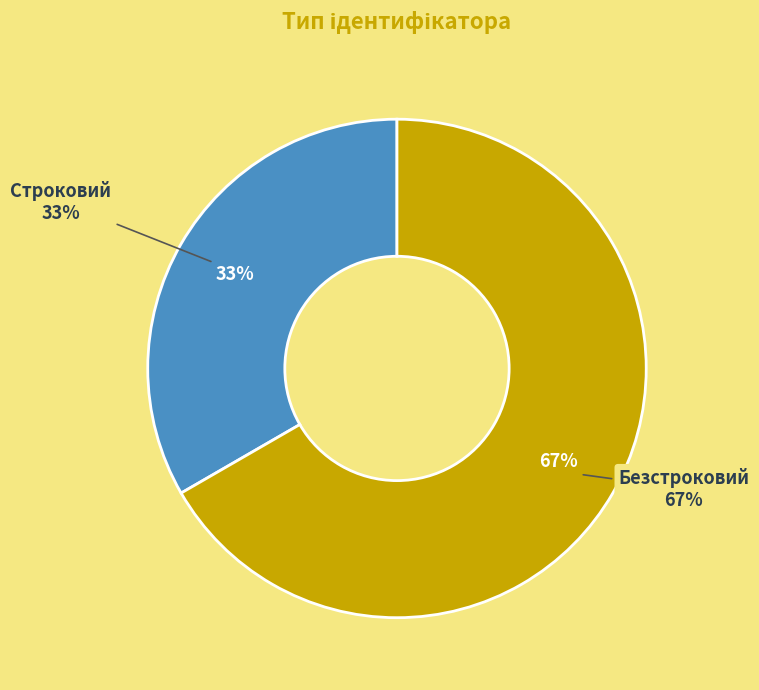

Is it true that Безстроковий is 67% of the pie?

True